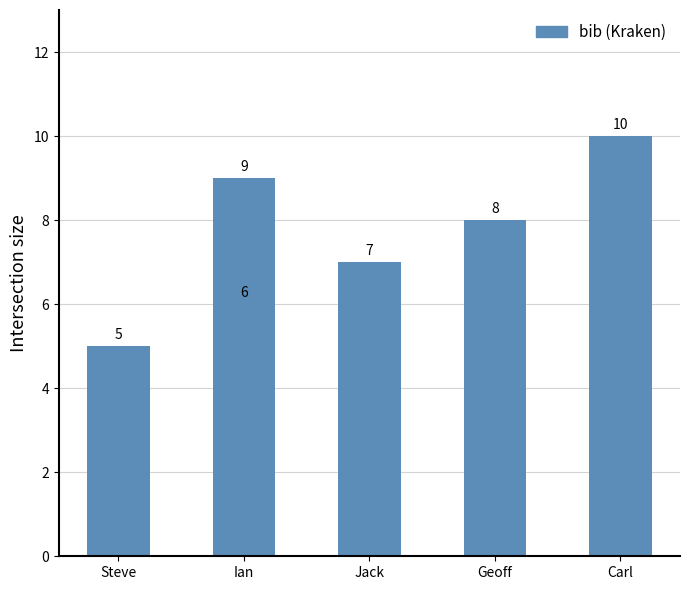

At which category does the chart reach its minimum across all series?

Steve